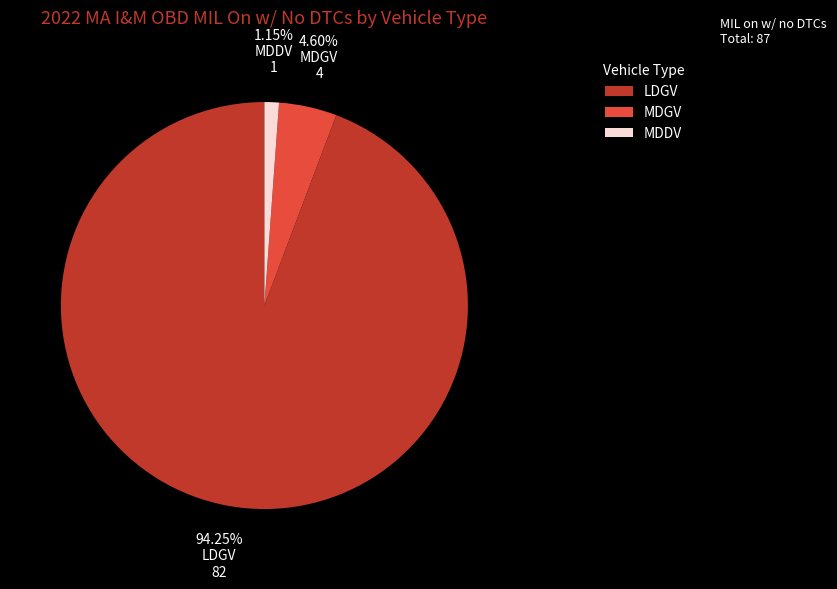

How many segments does this pie chart have?

3